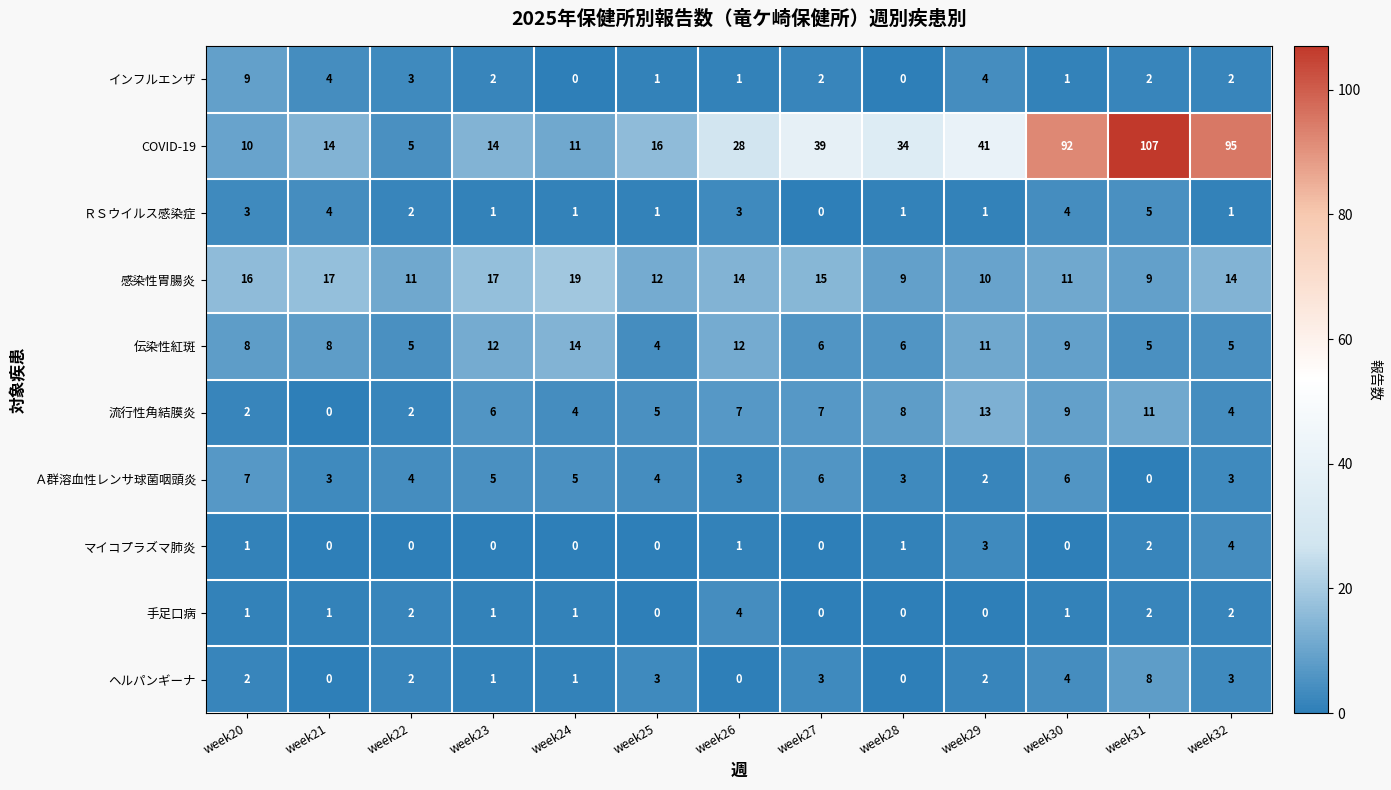

Read the 伝染性紅斑 value at week25, to the nearest 5.

5